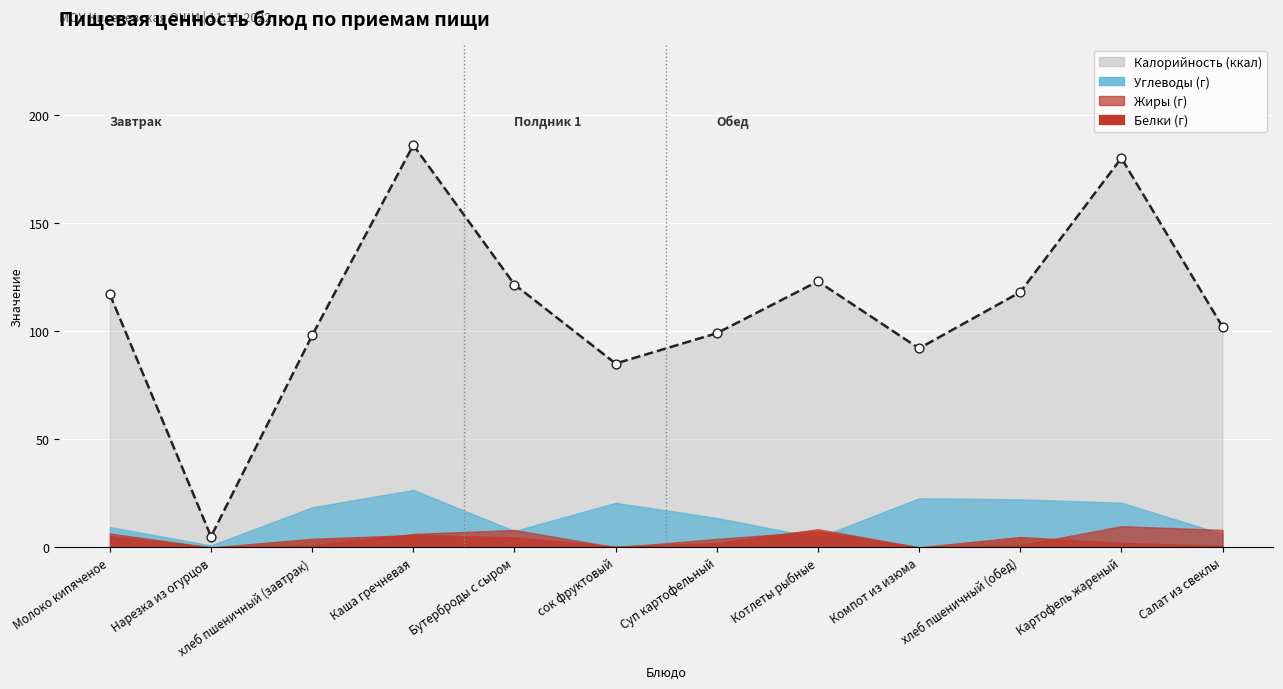

Which series reaches the minimum Y coordinate?

Жиры